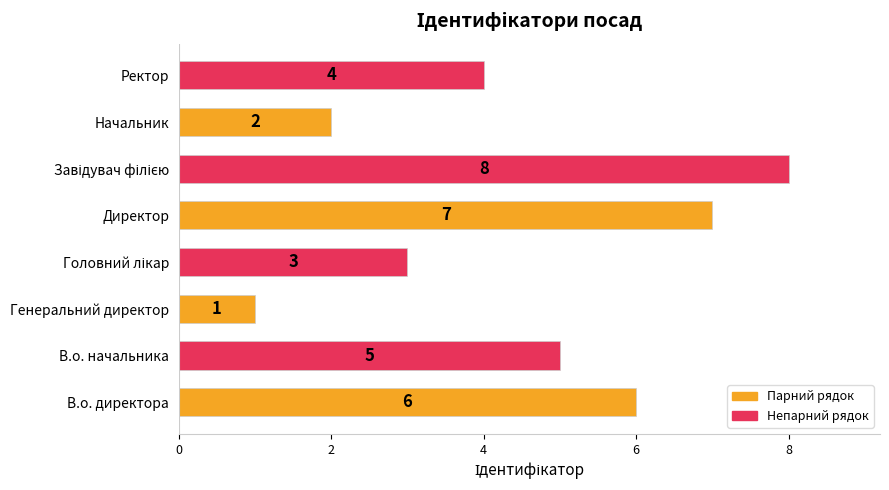

The chart shows a value of 1 at Директор. True or false?

False